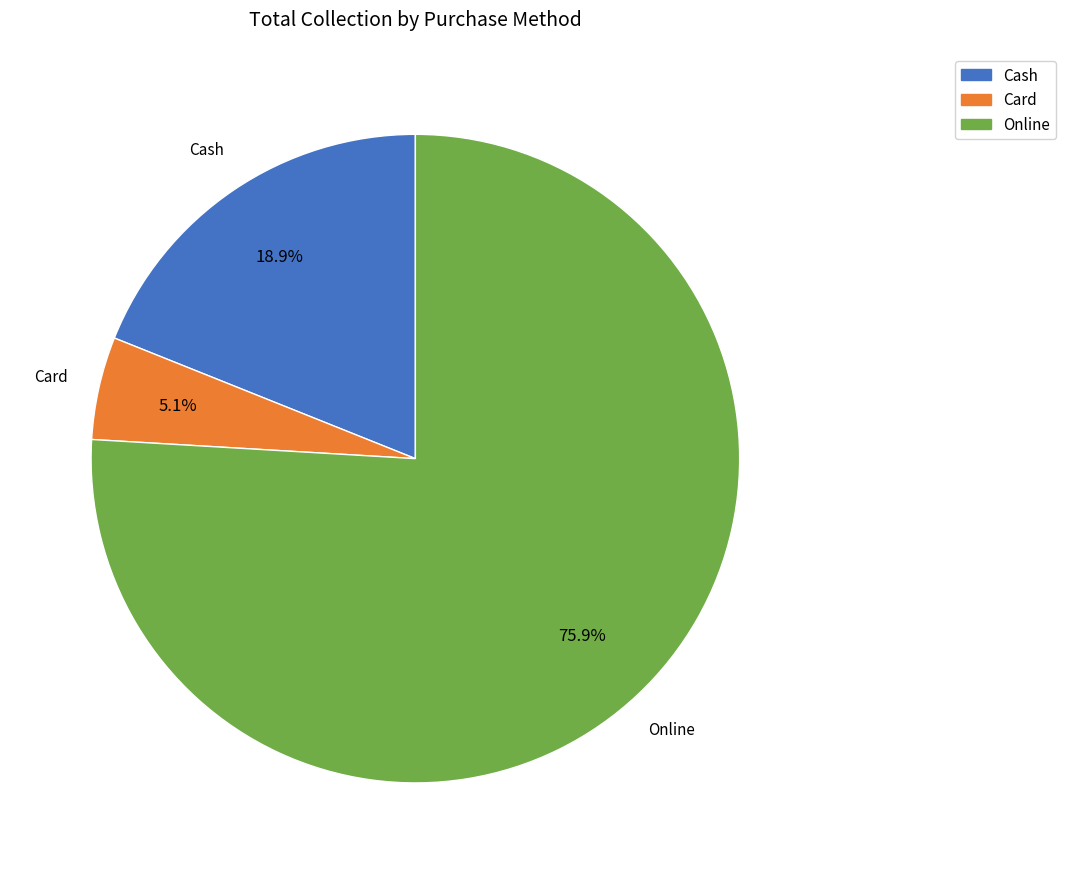

Which has a higher value, Online or Card?

Online